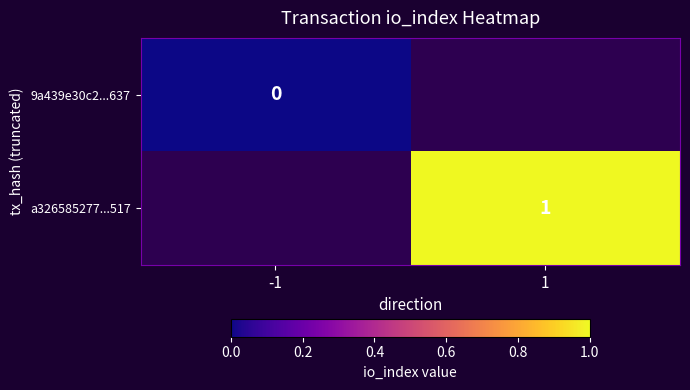

At which category does the chart reach its peak across all series?

1